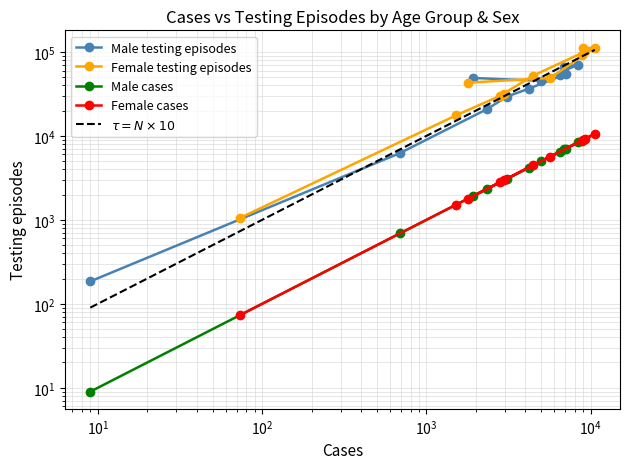

What is the difference between the second highest and minimum values in the Male_testing series?

65821